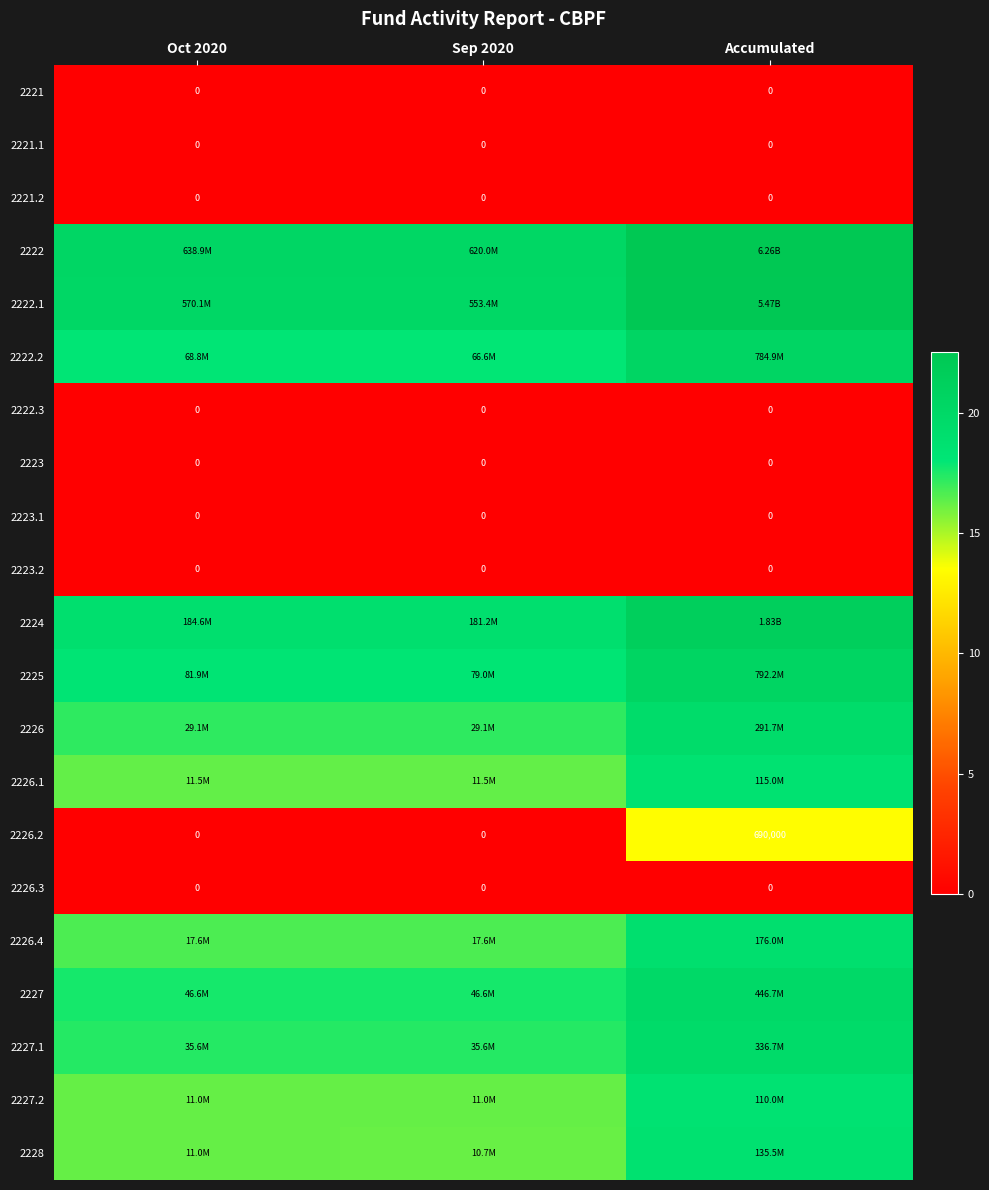

What is the spread (max minus min) of values at Sep 2020?

20.2